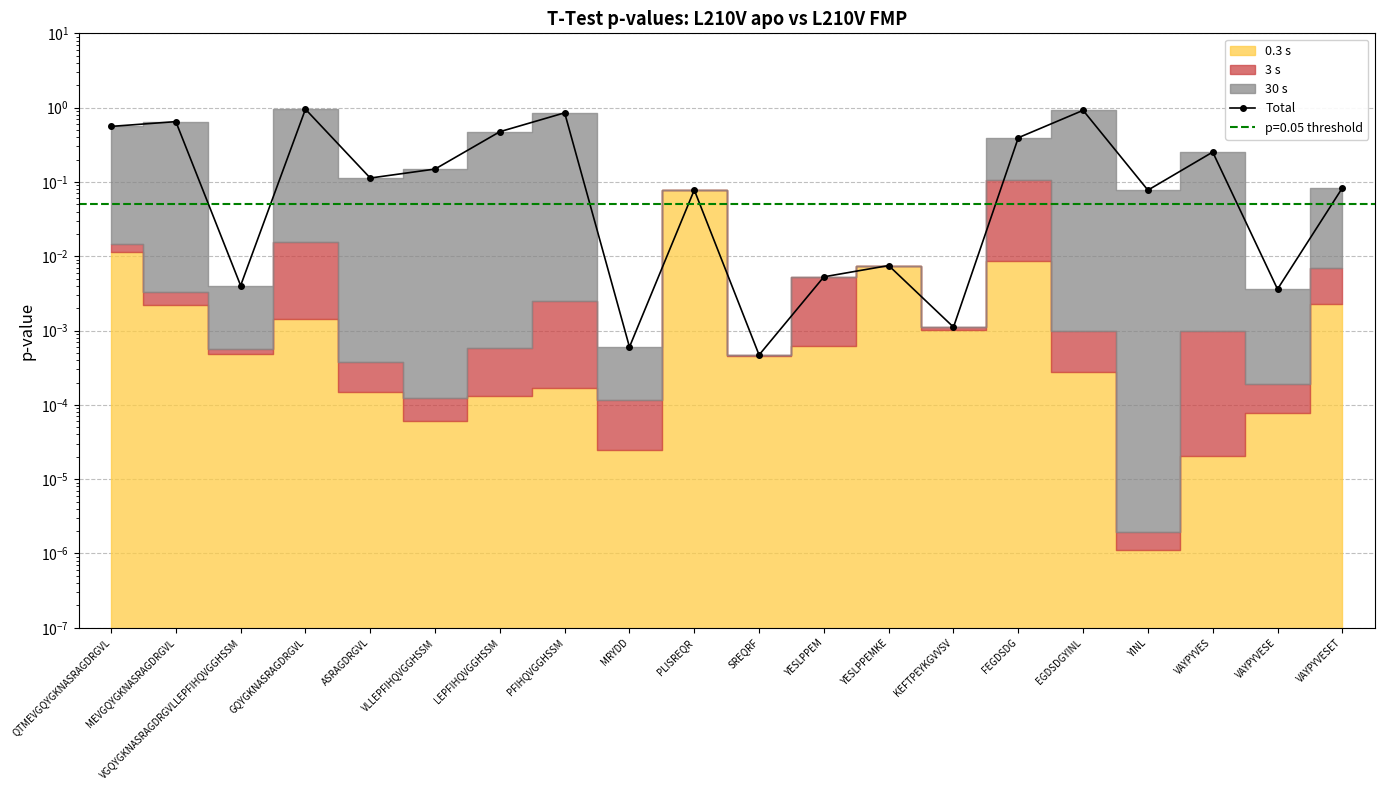

Does the chart have visible grid lines?

Yes